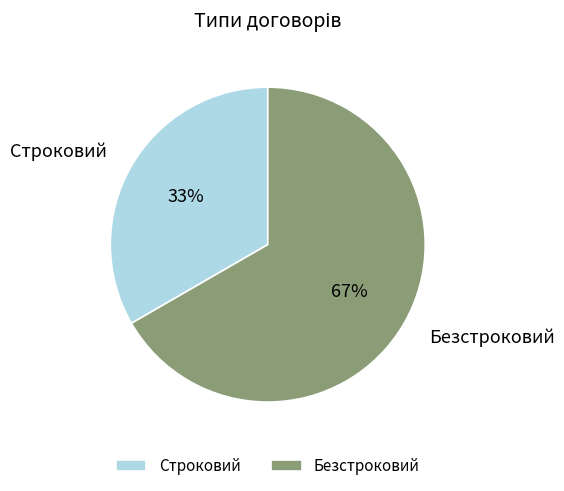

The Строковий slice represents 33% of the pie. True or false?

True